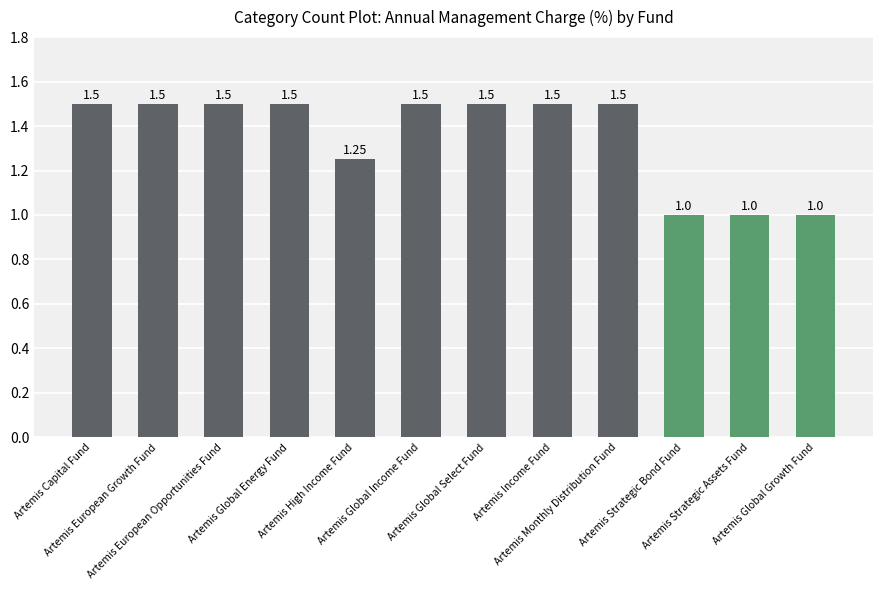

What is the difference between the second highest and minimum values?

0.5